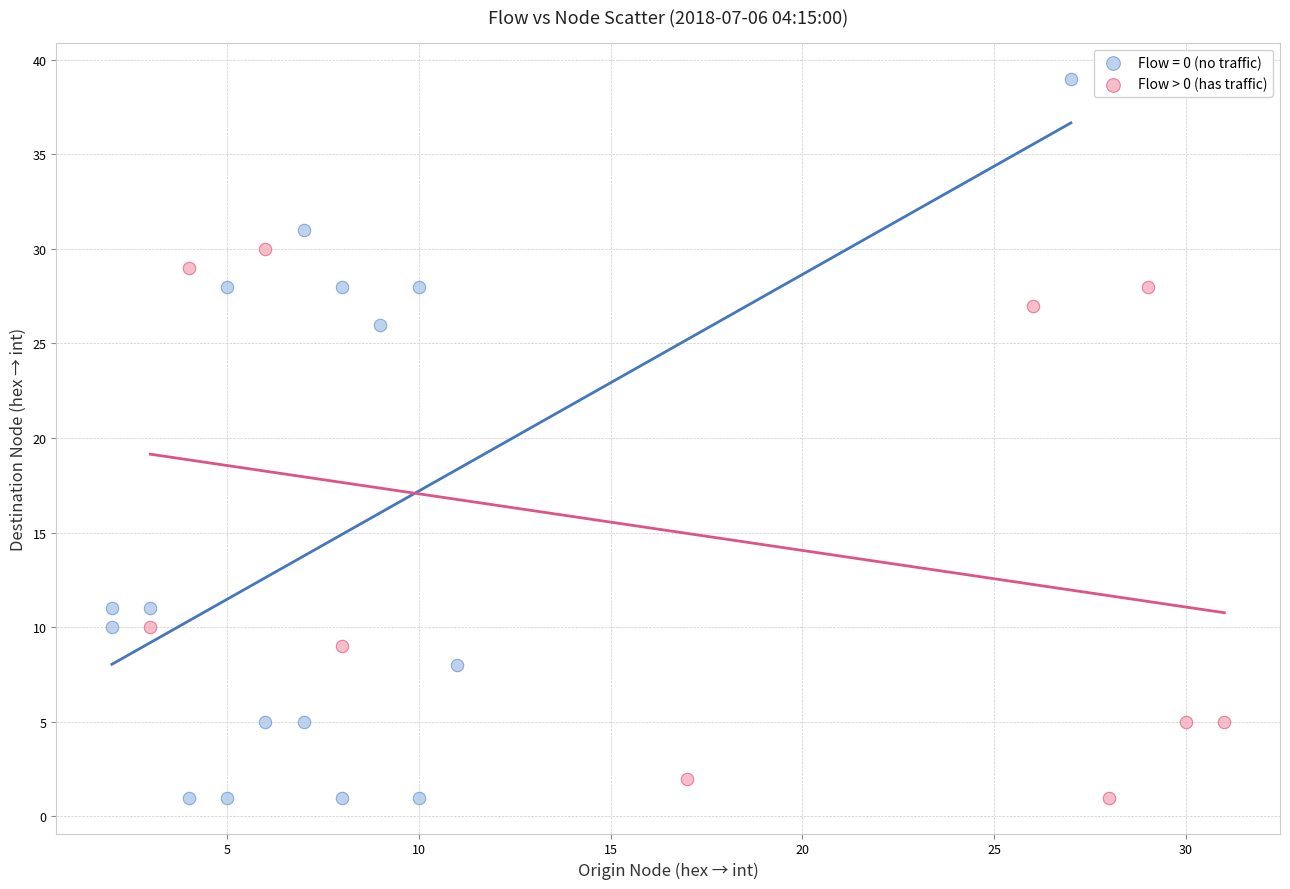

Which series contains the highest Y value?

Flow = 0 (no traffic)